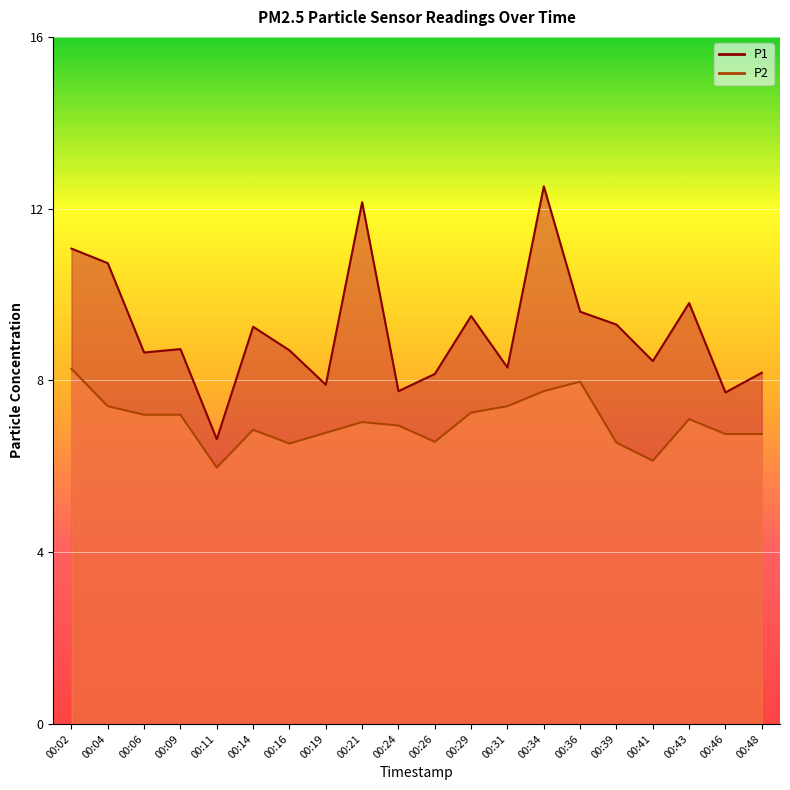

The P2 series shows 10.0 at 00:21. True or false?

False